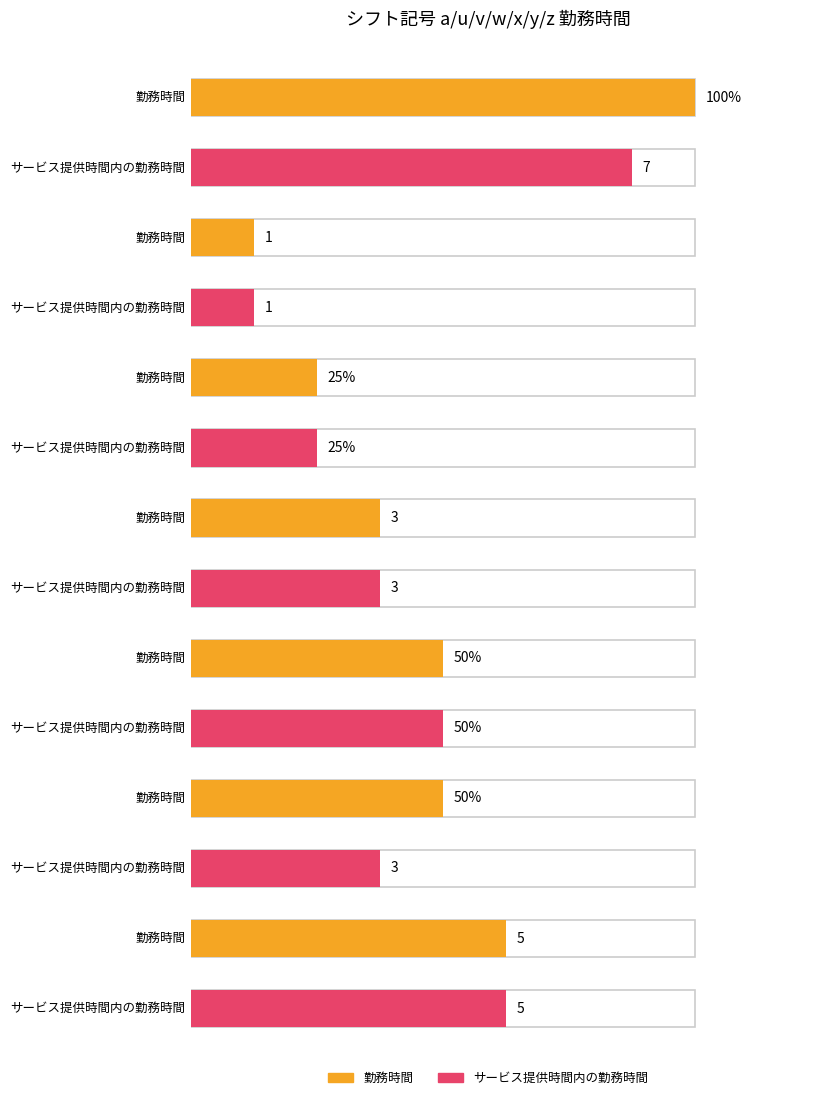

Between n and s, which series saw the biggest shift?

勤務時間